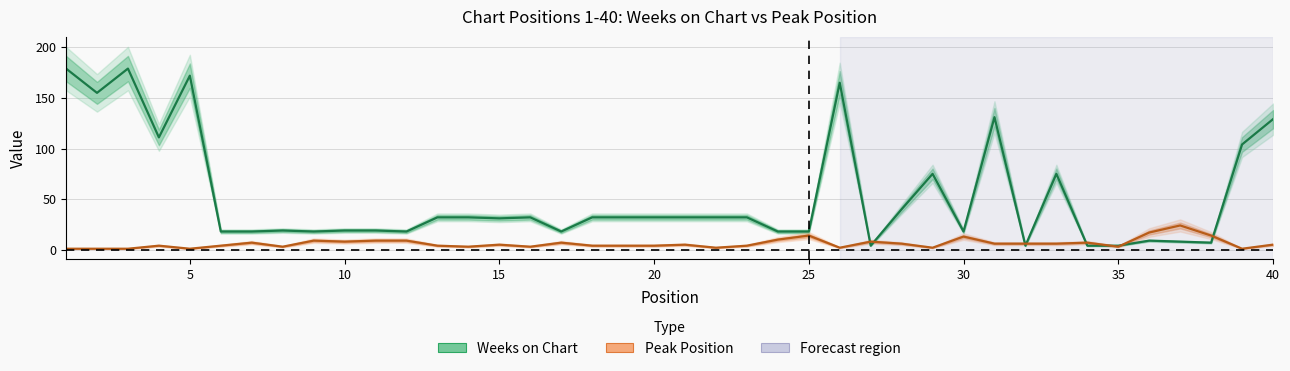

What is the total value across all series at 33?

81